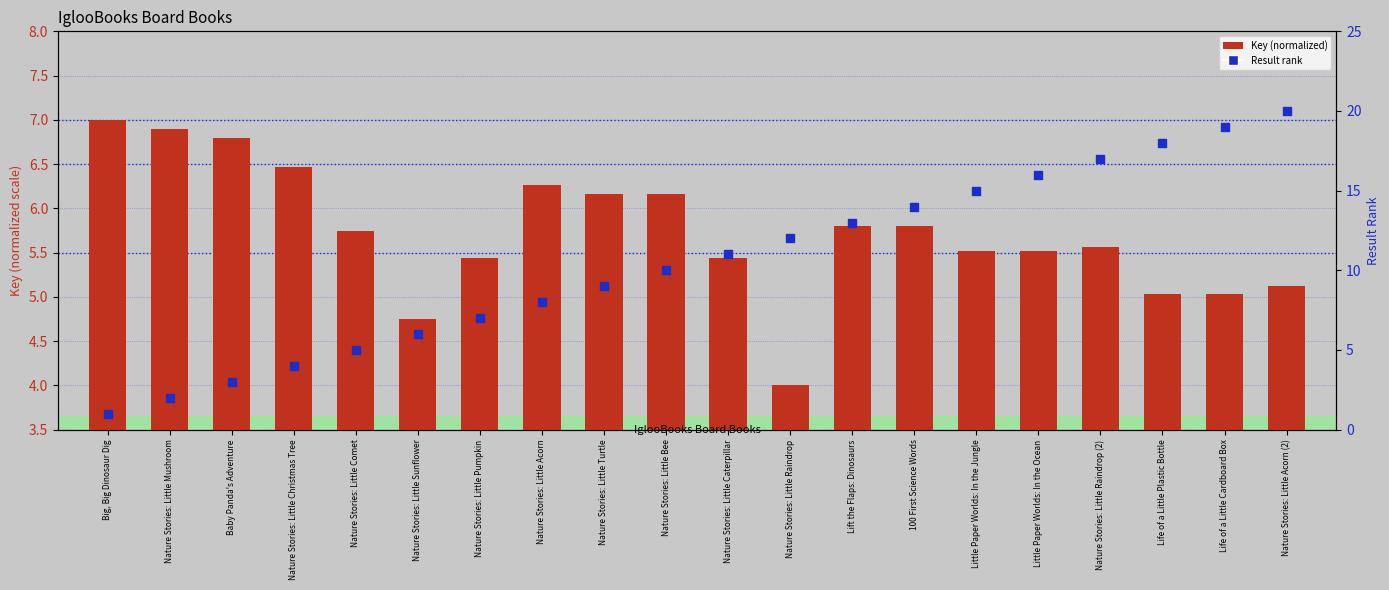

Which series has the widest spread of Y values?

Result rank